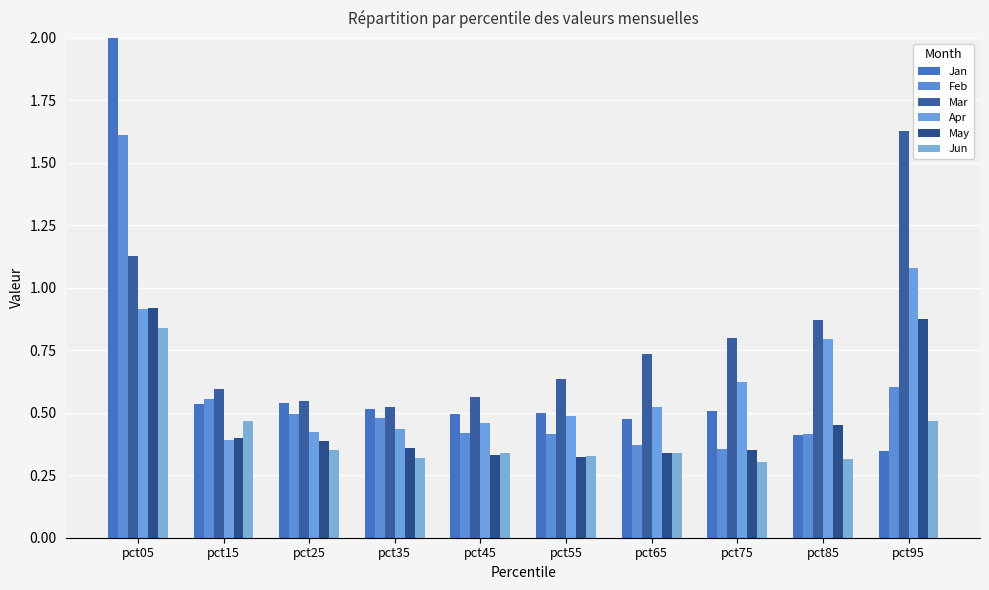

Which label corresponds to the largest value in the chart?

pct05